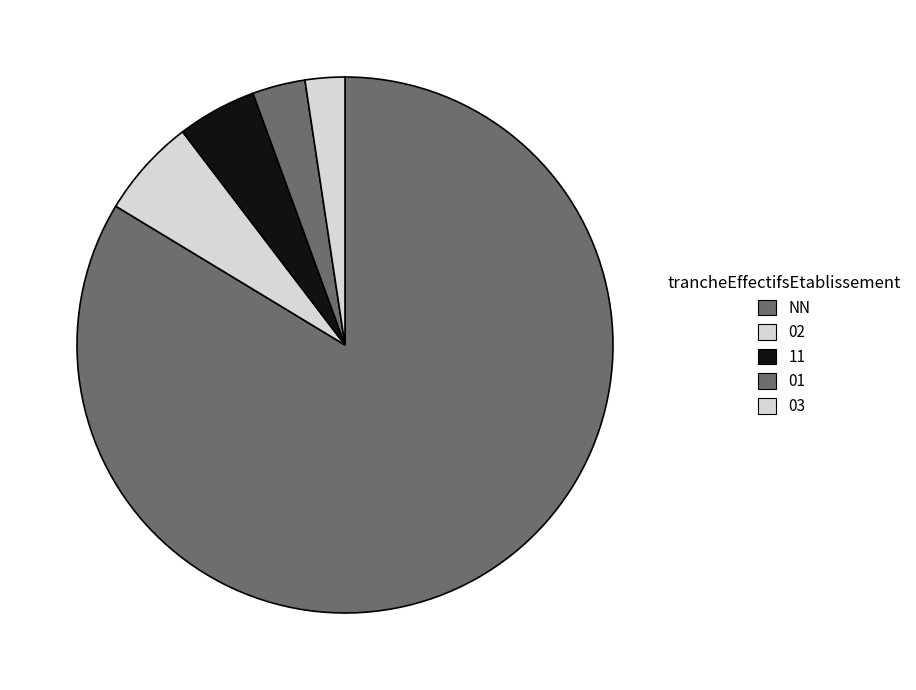

Approximately how many times larger is the value at 01 compared to 11?

0.7